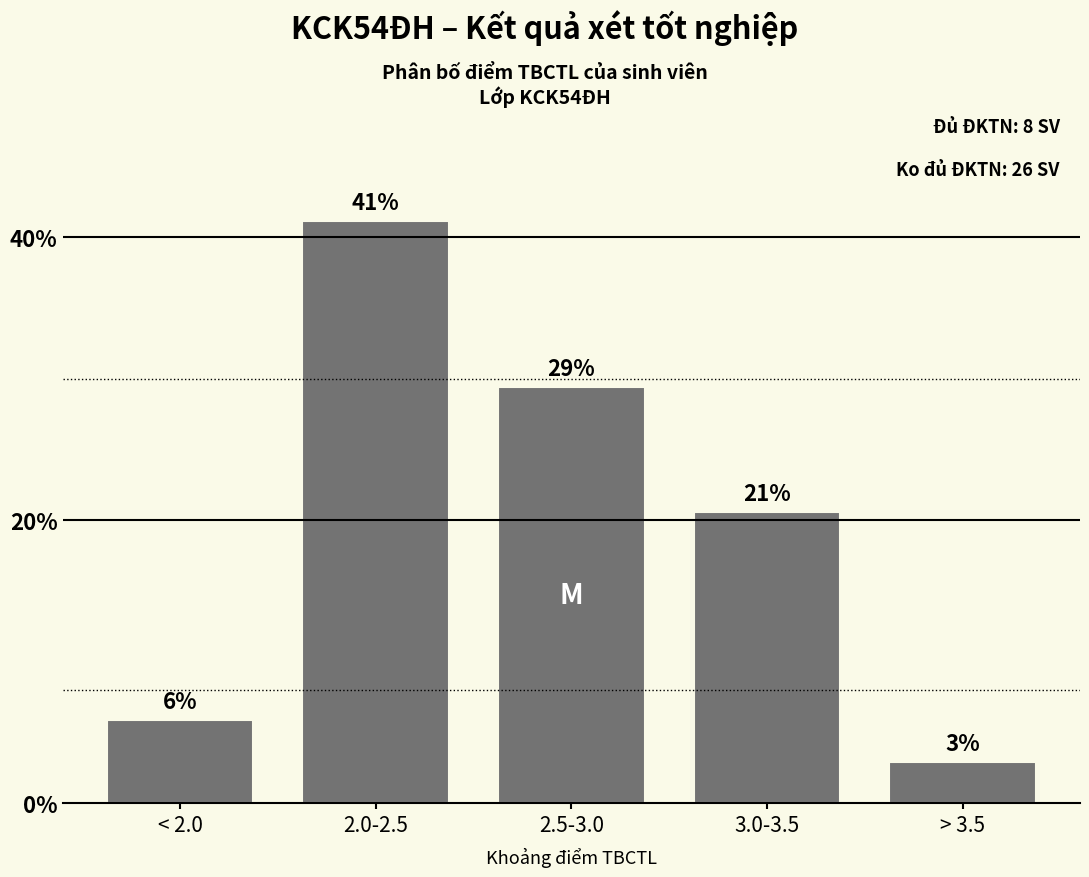

What is the sum of the values at 2.0-2.5 and < 2.0?

47.1